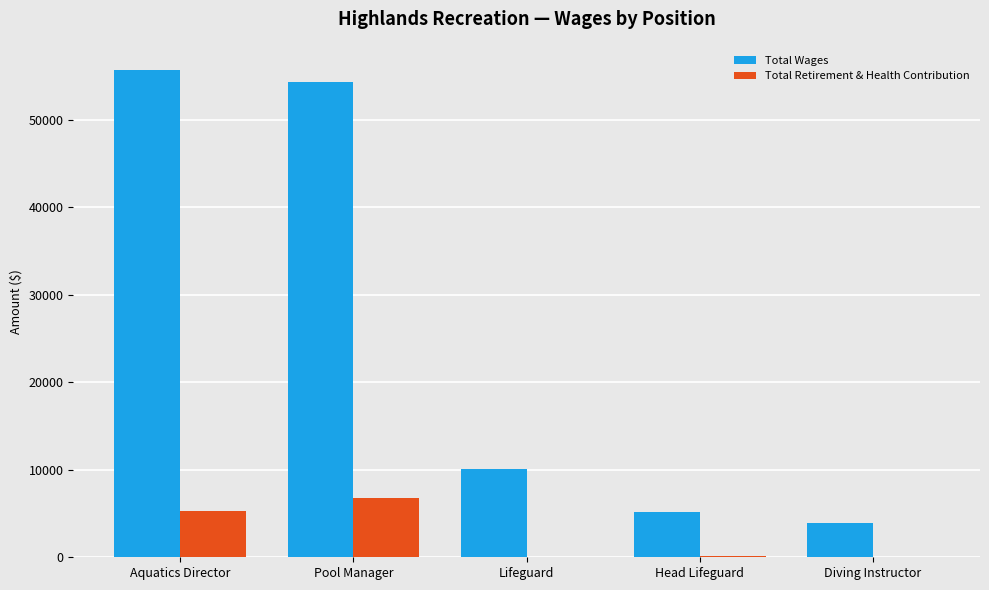

What value does the Total Retirement & Health Contribution series have at Head Lifeguard, to the nearest 50?

150